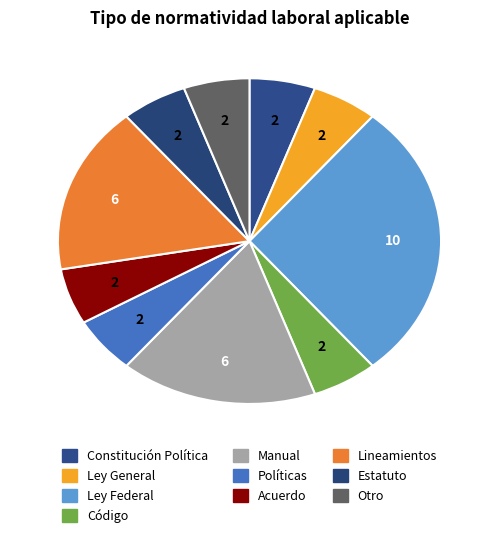

How many segments does this pie chart have?

10